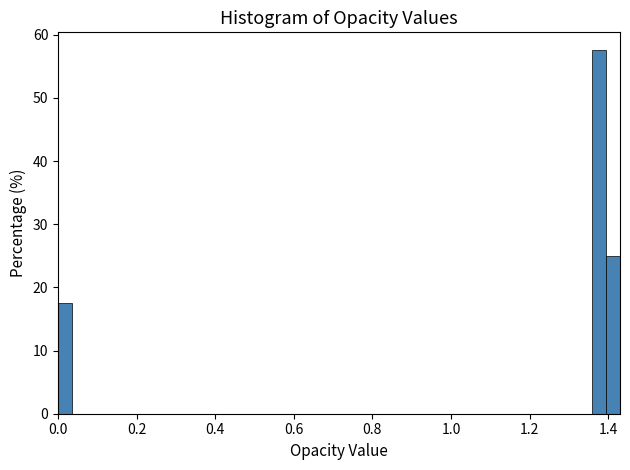

Around what value on the x-axis is the tallest bar? Give the approximate position of its centre, as read against the axis.

1.38